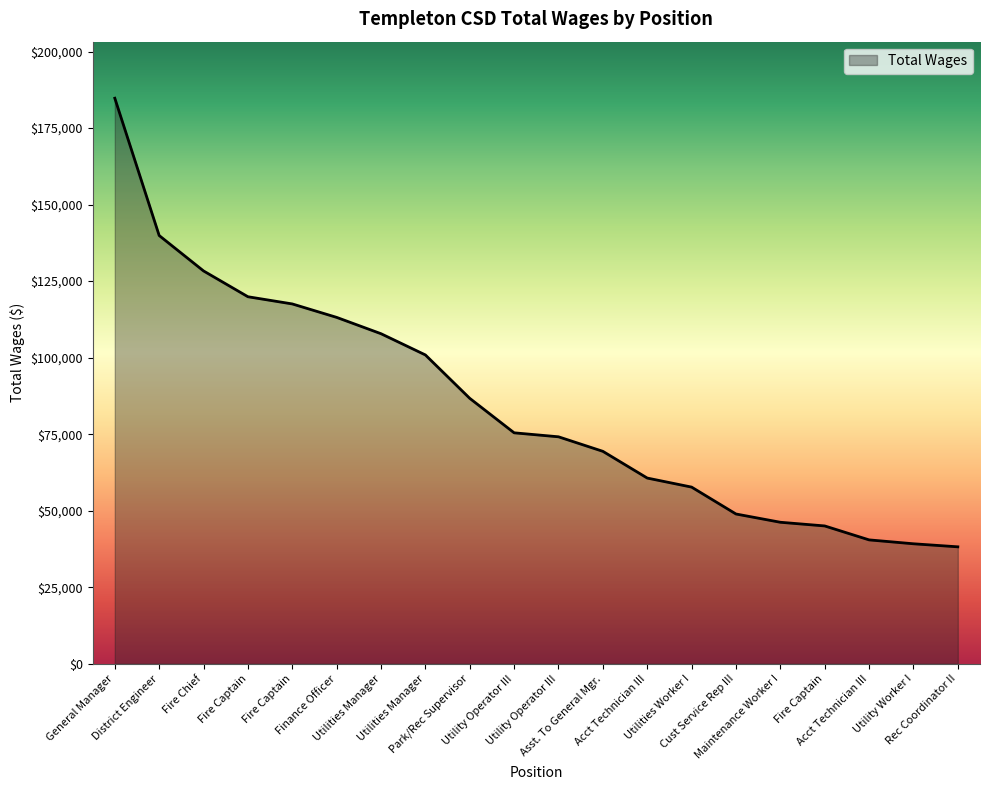

How many lines are shown in the chart?

1